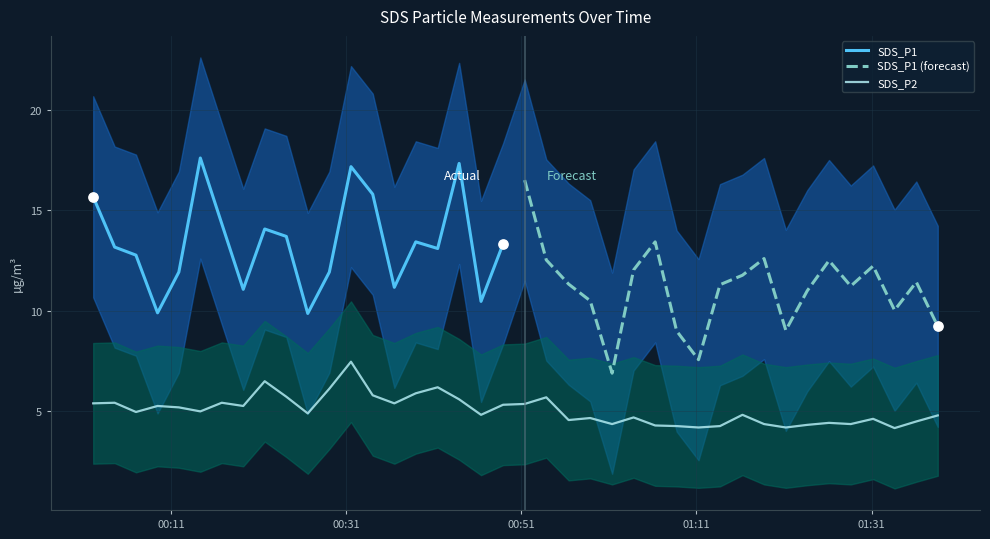

Which series contains the lowest Y value?

SDS_P2_lower